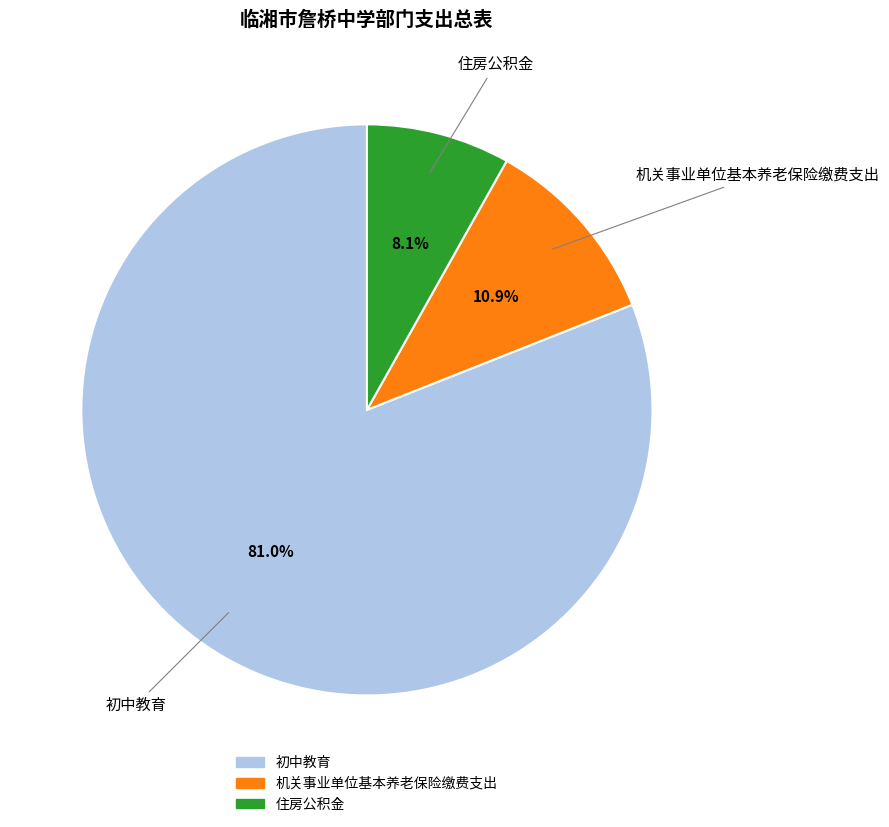

Which category has the biggest portion of the pie?

初中教育